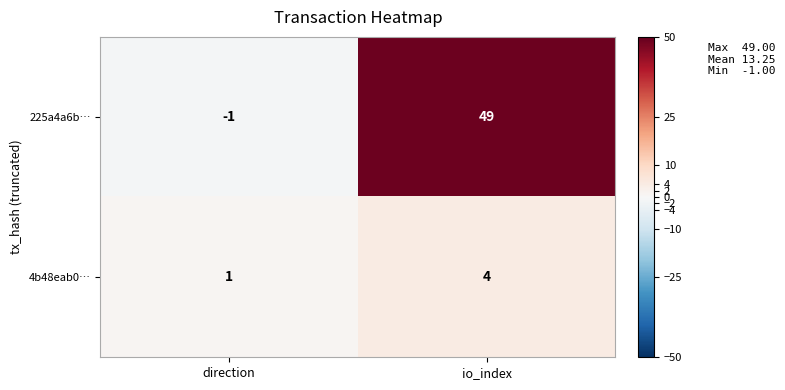

What is the difference between the maximum and minimum values in the 4b48eab0… series?

3